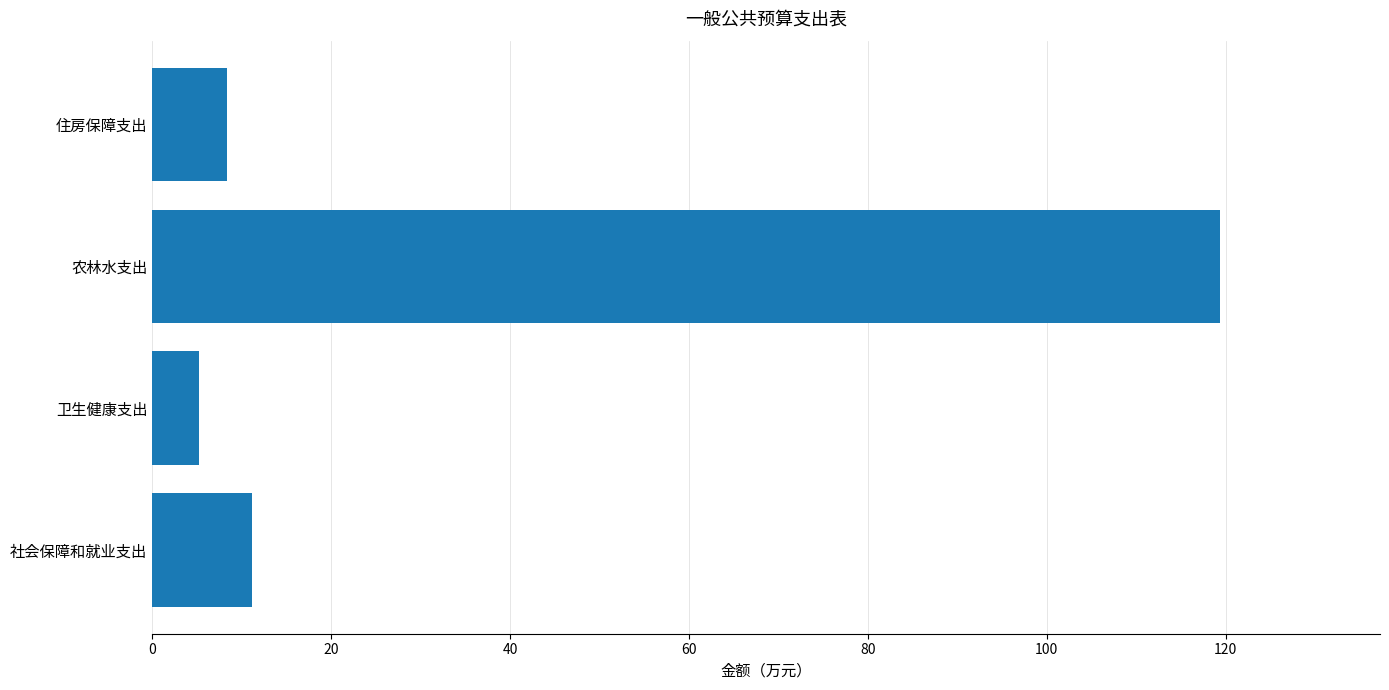

What is the difference between the second highest and minimum values?

5.9